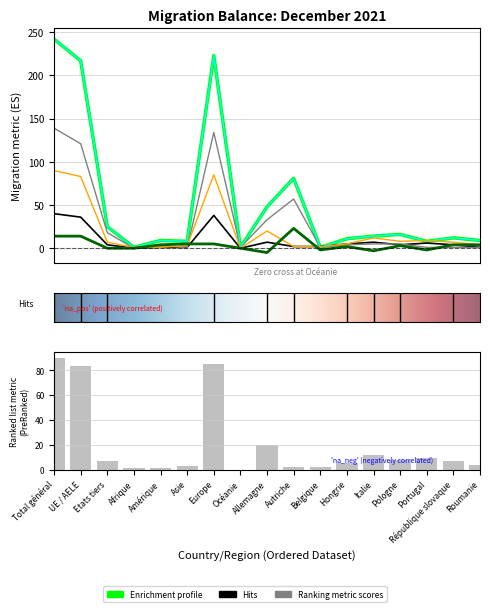

Reading left to right, transcribe all the data shown in this chart.

Total entrées (col_2): 242	217	25	1	9	8	223	1	48	81	1	11	14	16	8	12	9
Emigrations effectives (col_8): 40	36	4	0	1	1	38	0	7	2	2	5	7	4	6	4	1
Total autres sorties (col_11): 139	121	18	0	4	0	134	1	33	57	1	4	5	5	1	1	1
Immigrations effectives (col_3): 242	217	25	1	9	8	223	1	48	81	1	11	14	16	8	12	9
Total départs (col_7): 90	83	7	1	1	3	85	0	20	2	2	5	12	8	9	7	4
Solde migratoire (col_14): 14	14	0	0	4	5	5	0	-5	23	-2	2	-3	3	-2	4	4